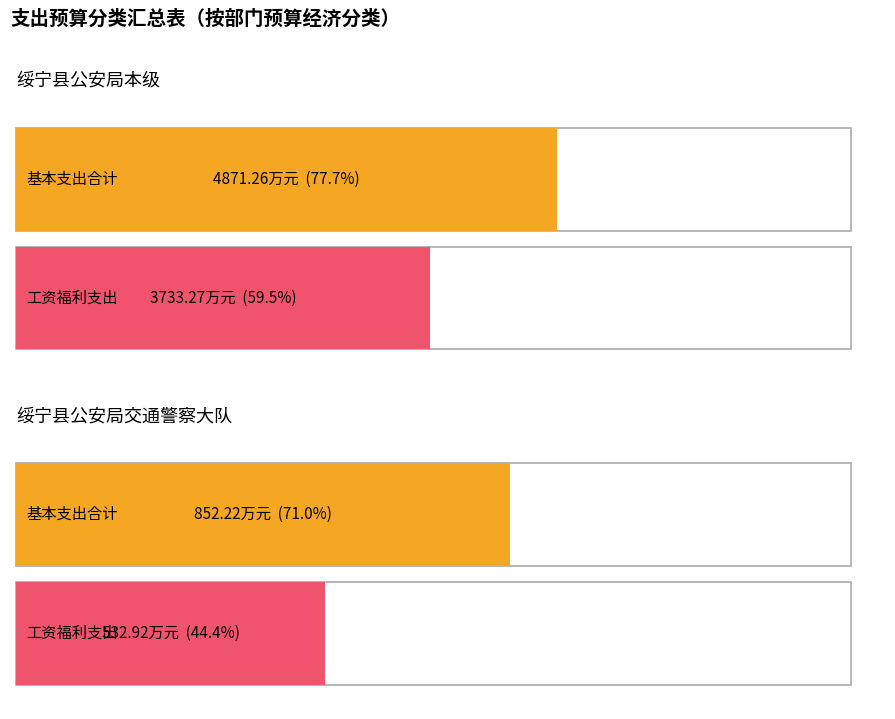

What is the label of the 2nd bar from the right?

绥宁县公安局本级